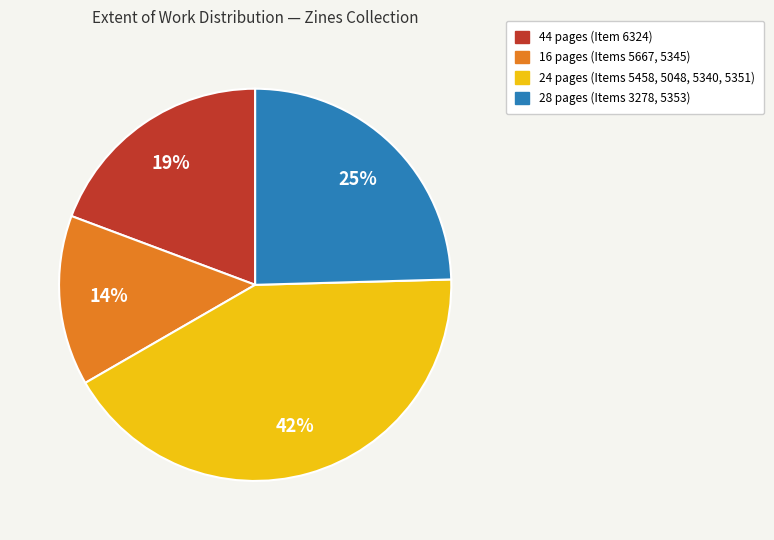

To the nearest percent, what is the difference between the largest and smallest slice percentages?

28%